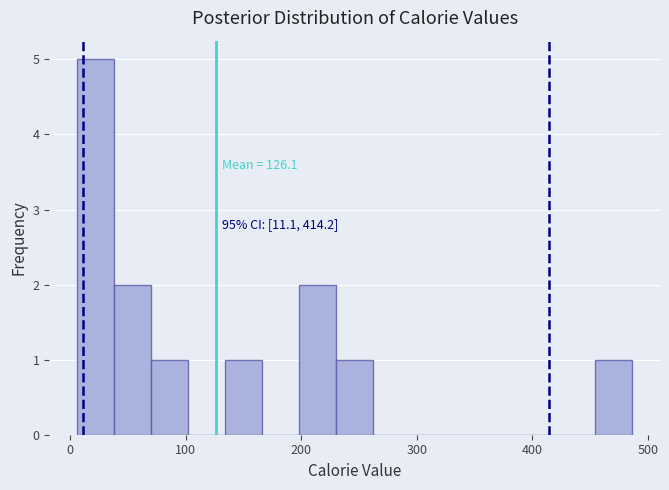

Read against the x-axis, roughly where is the centre of the tallest bar?

20